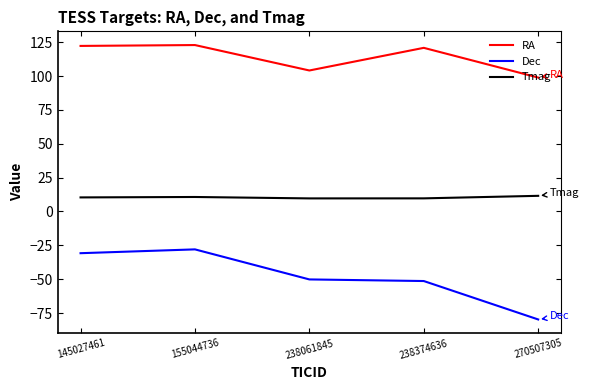

Which series changed the most between 145027461 and 238061845?

Dec